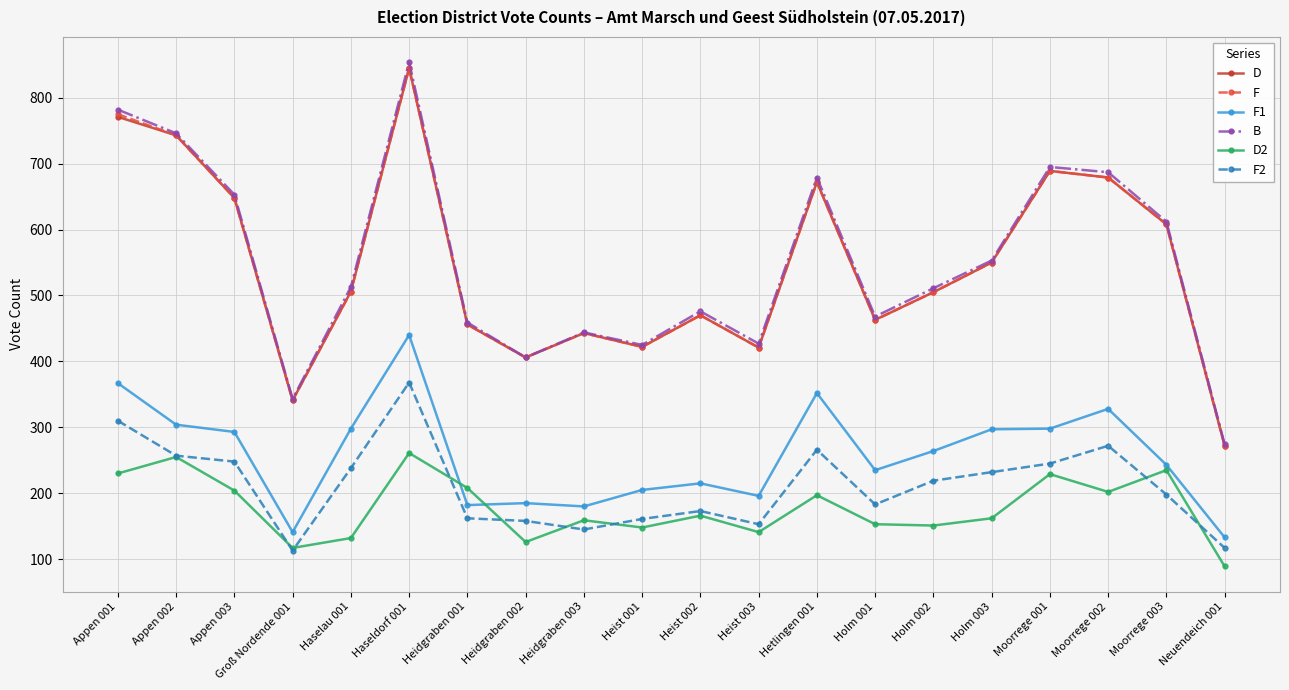

What is the total value across all series at Heidgraben 001?

1923